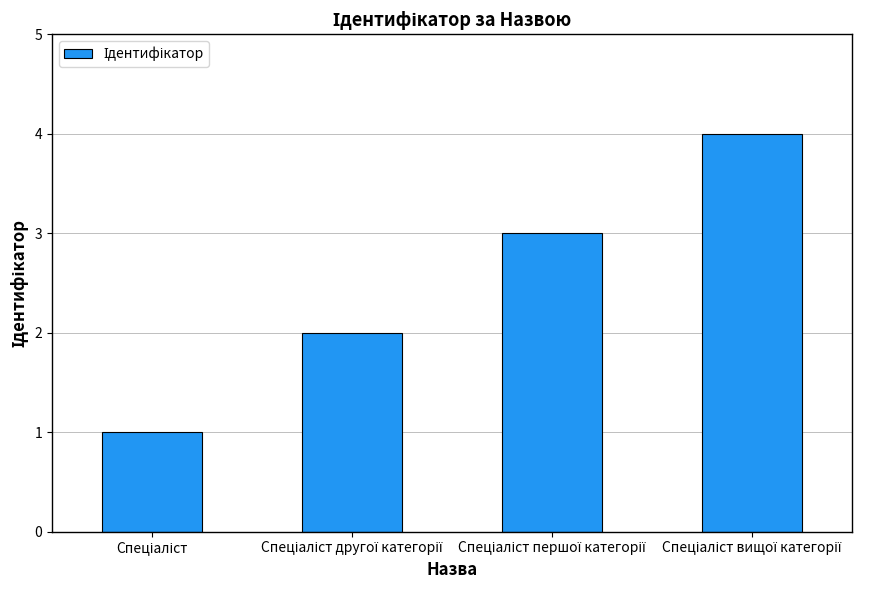

What is the maximum value shown in the chart?

4